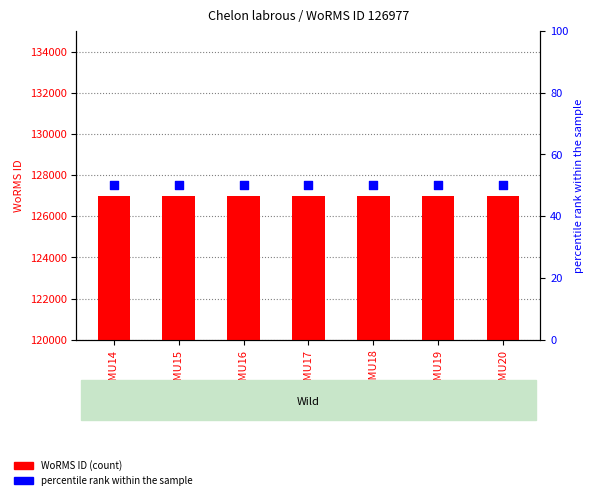

Which series reaches the minimum Y coordinate?

percentile rank within the sample